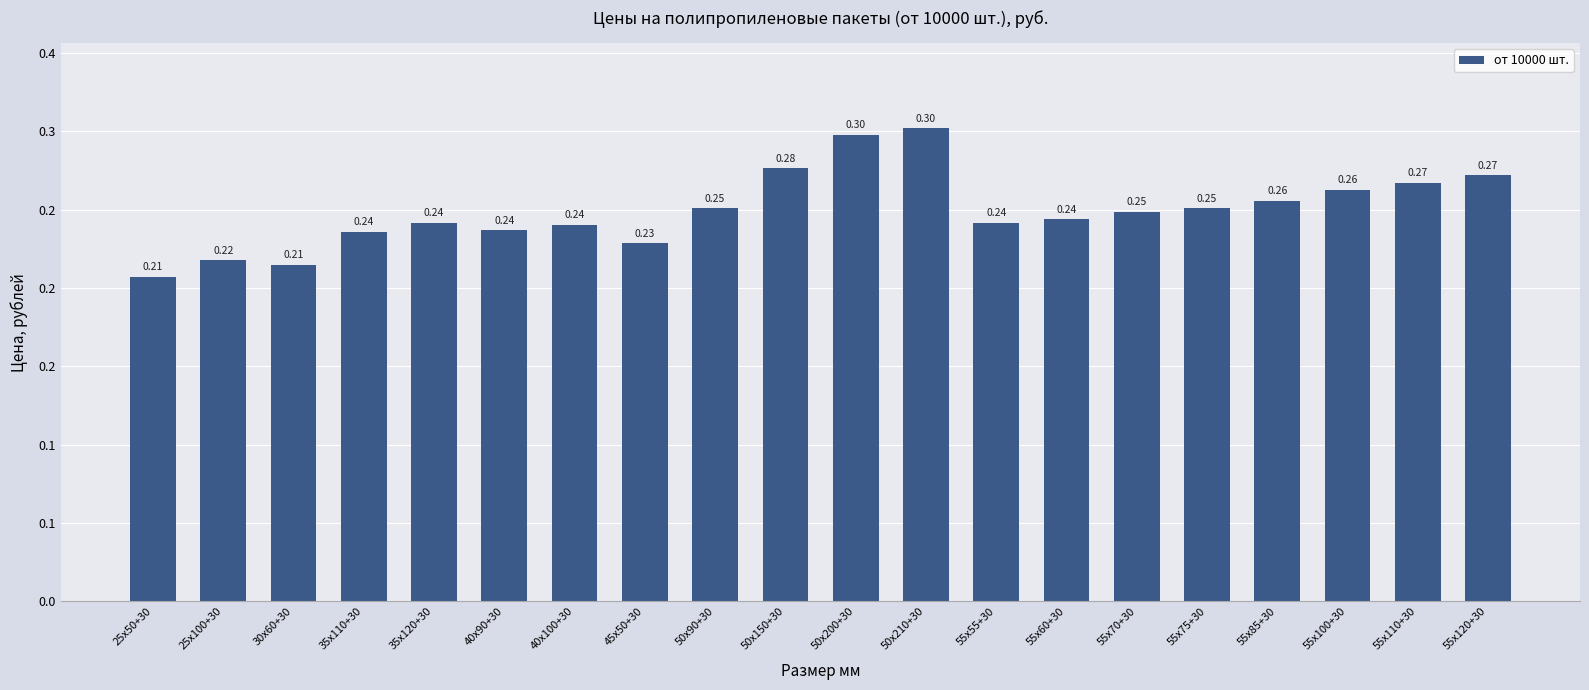

Are the bars grouped side by side (vs. stacked)?

No